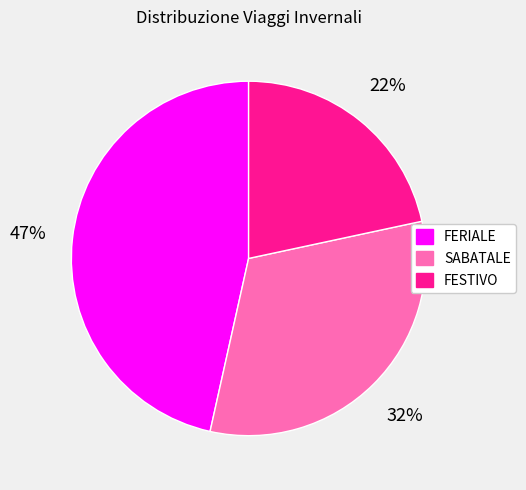

Is there any slice that represents more than half of the pie?

No